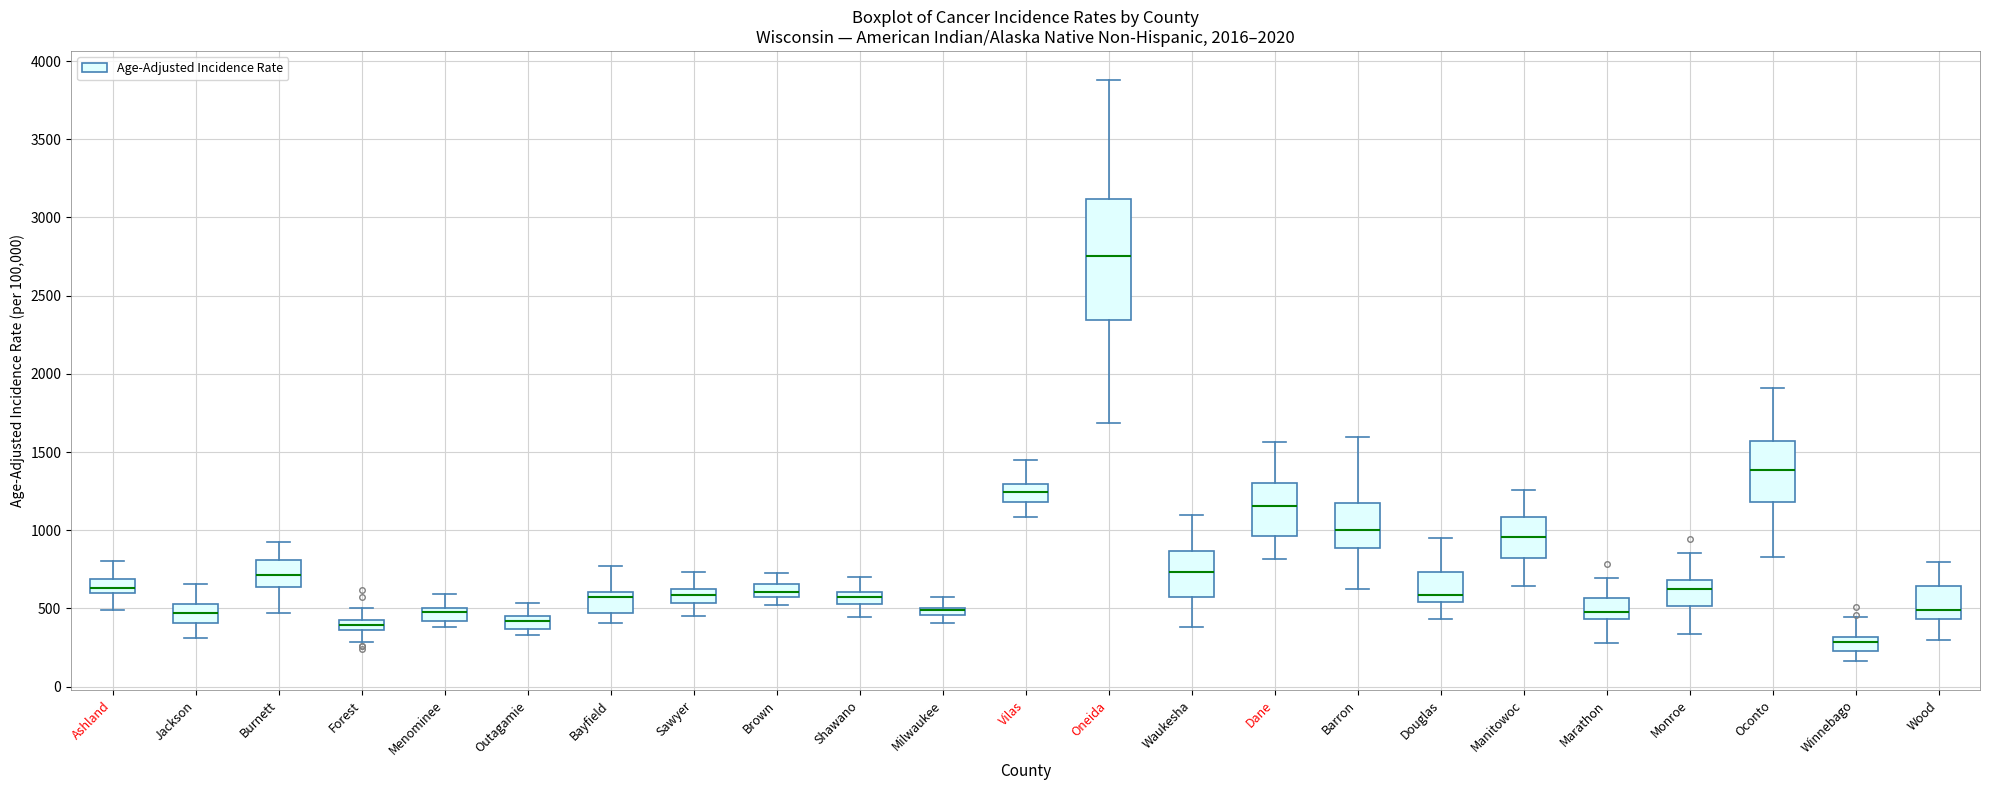

Which box's median line is the lowest?

Winnebago